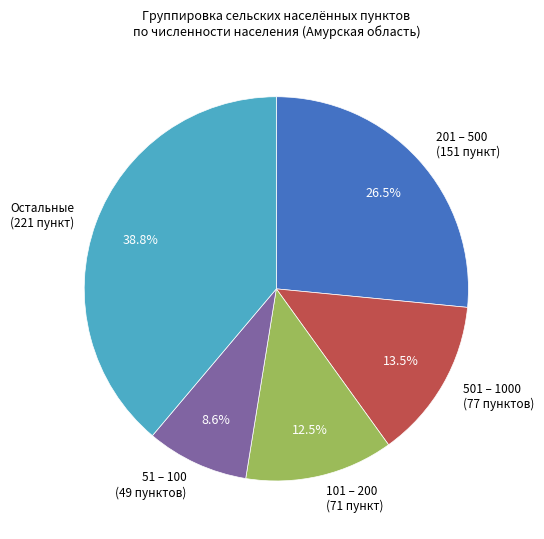

Approximately how many times larger is the value at 101 – 200 (71 пункт) compared to 201 – 500 (151 пункт)?

0.5